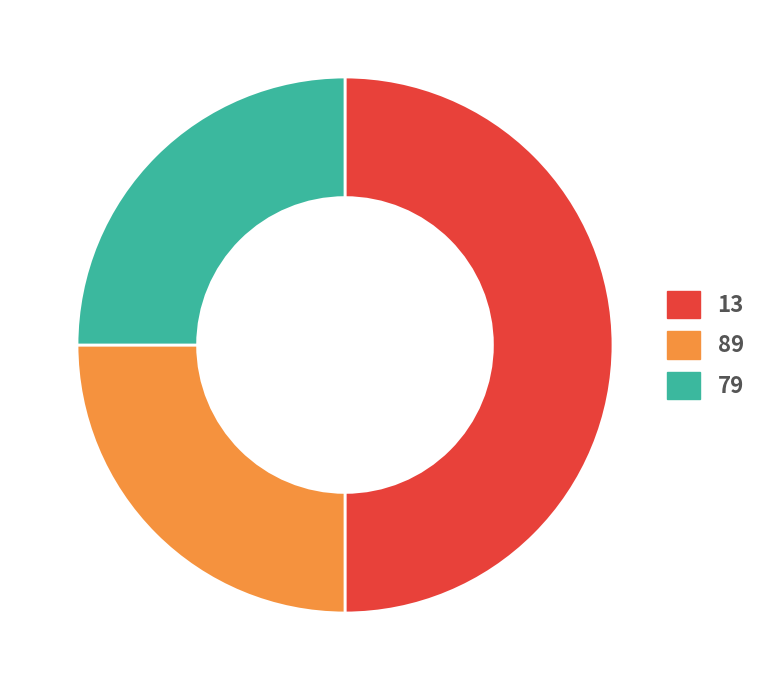

How many segments does this pie chart have?

3